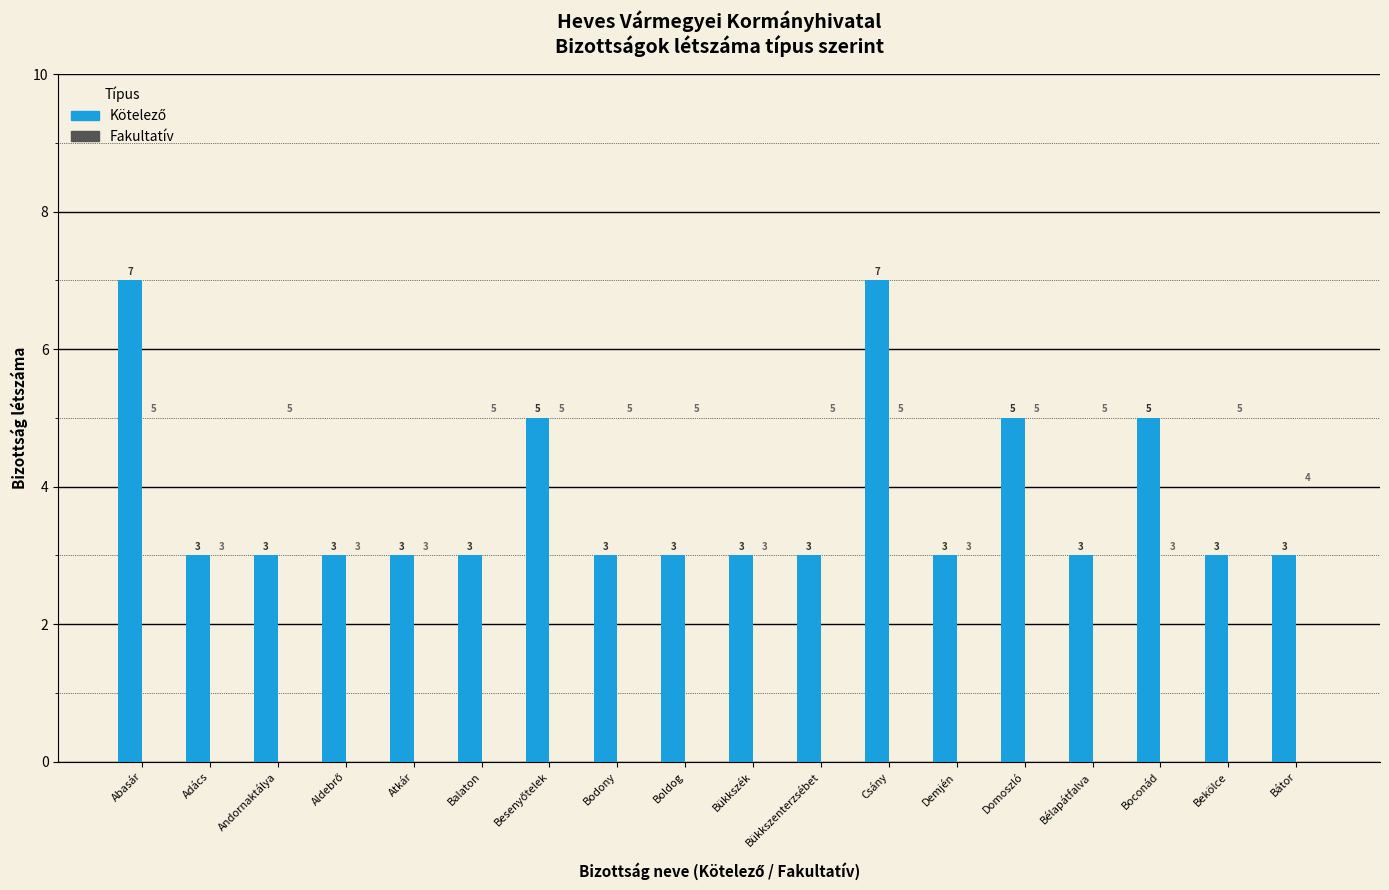

Are the bars horizontal?

No